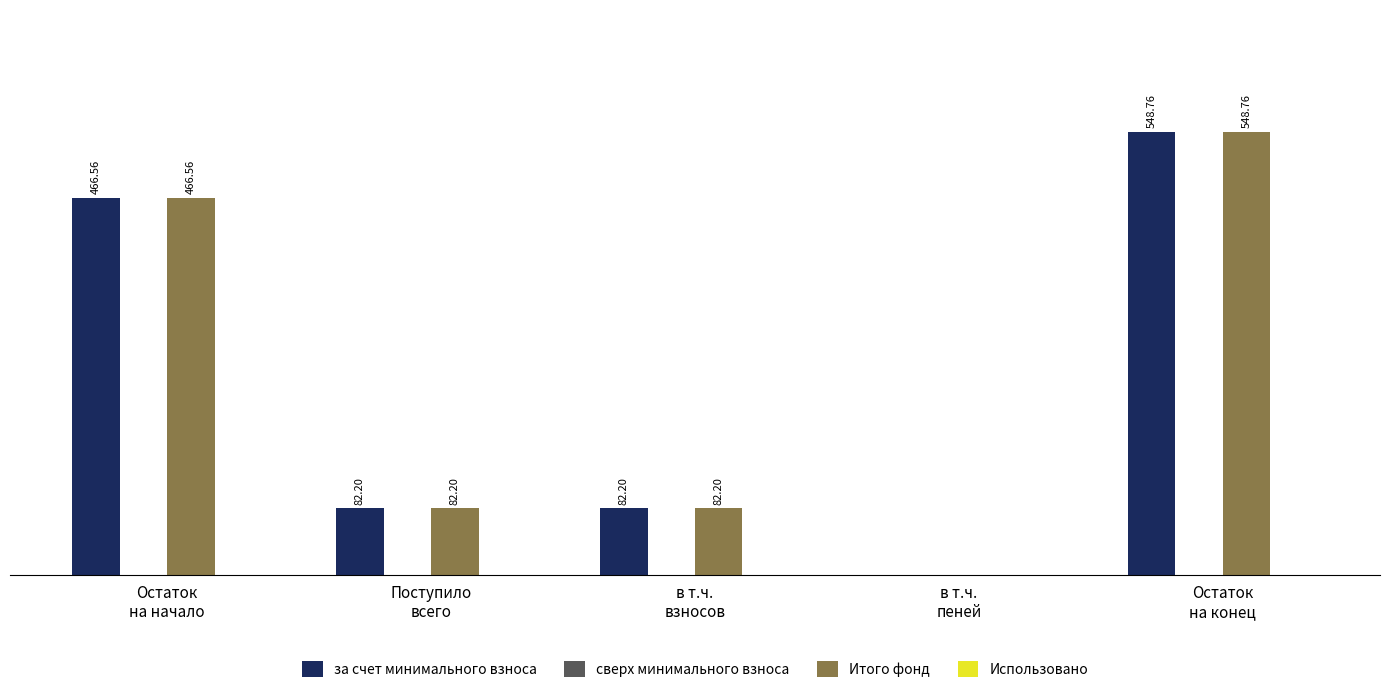

Does the chart contain stacked bars?

No